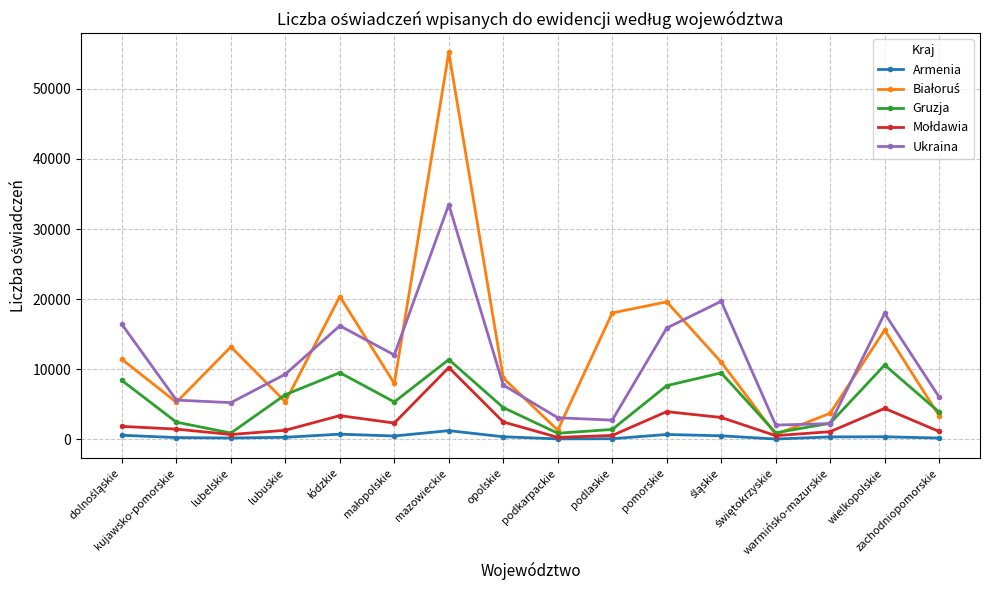

True or false: Ukraina and Armenia cross at least once.

False